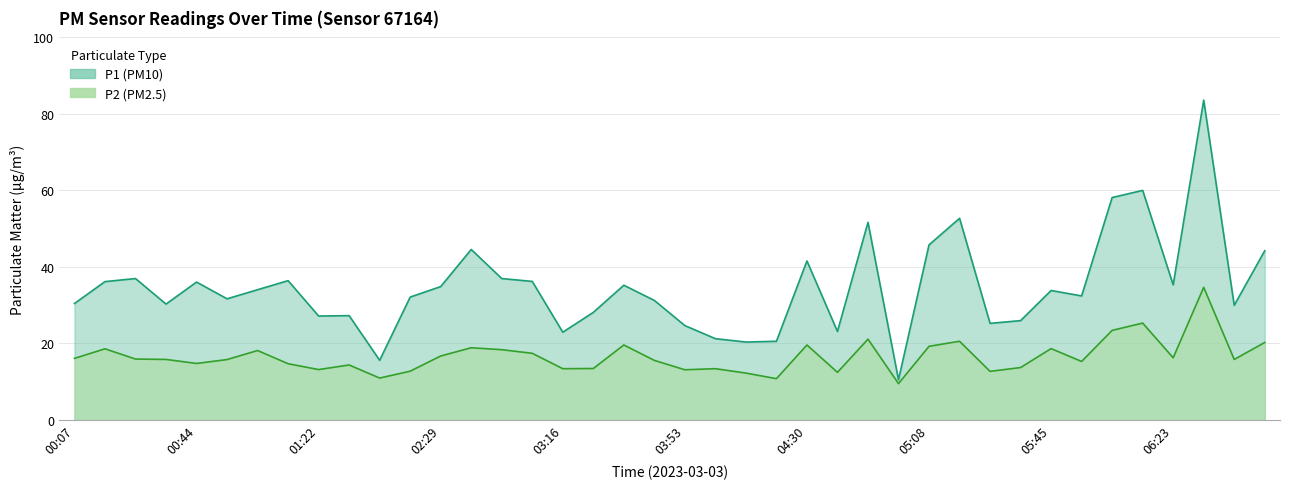

What is the average value of the P2 series?

16.5